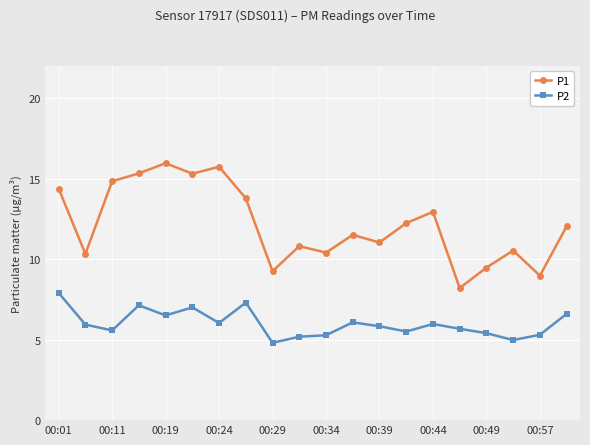

What is the value of the P1 point at the 18th from the left?

10.5